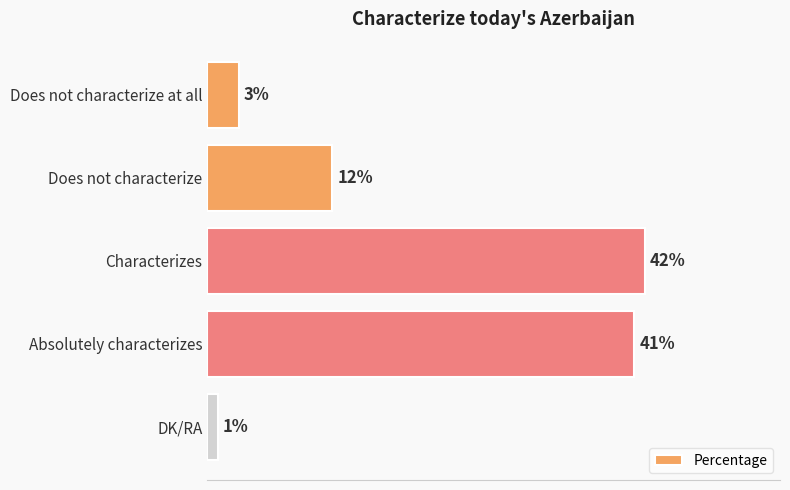

Does the chart contain any negative values?

No